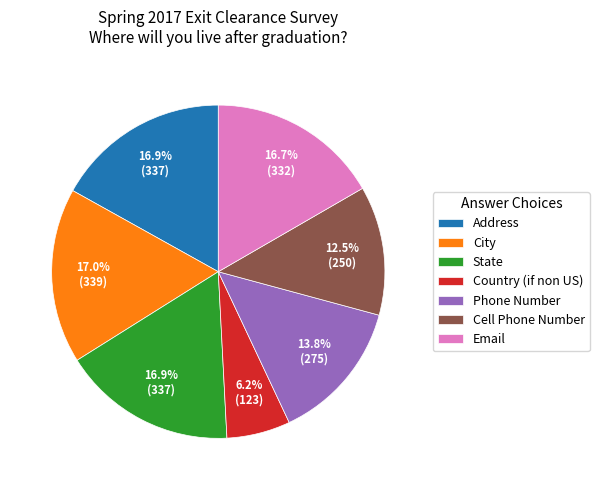

The City slice represents 29% of the pie. True or false?

False